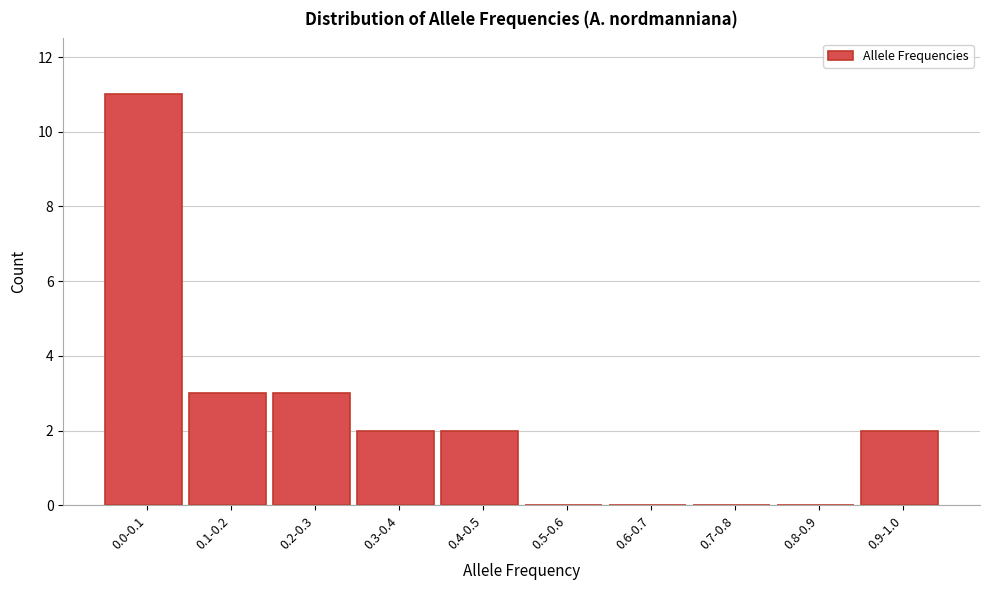

Reading right to left, what are all the values shown in this chart?

0.9-1.0=2	0.8-0.9=0	0.7-0.8=0	0.6-0.7=0	0.5-0.6=0	0.4-0.5=2	0.3-0.4=2	0.2-0.3=3	0.1-0.2=3	0.0-0.1=11